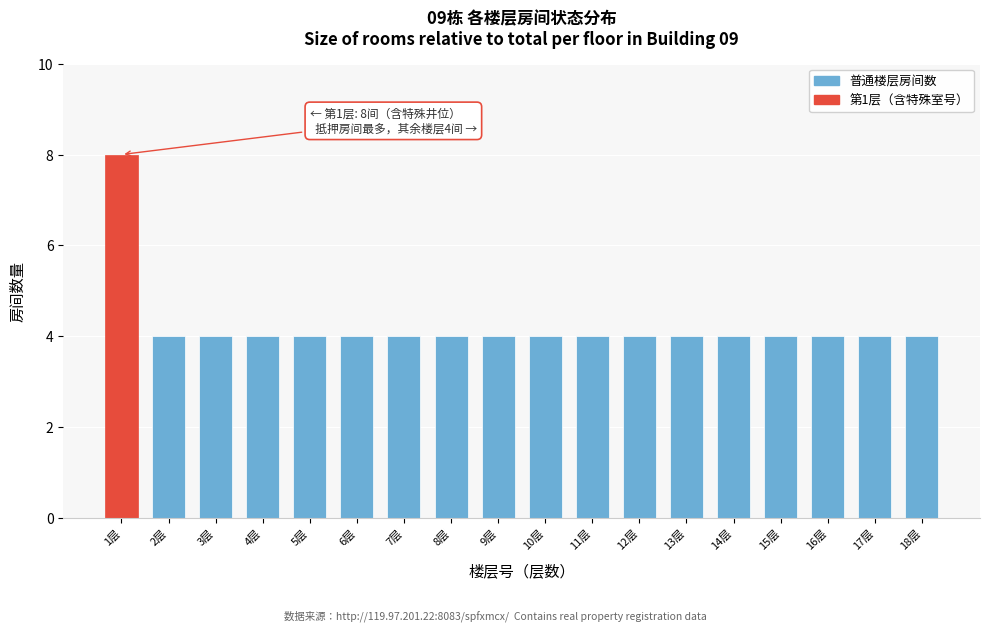

Reading left to right, extract all data points from this chart.

8	4	4	4	4	4	4	4	4	4	4	4	4	4	4	4	4	4